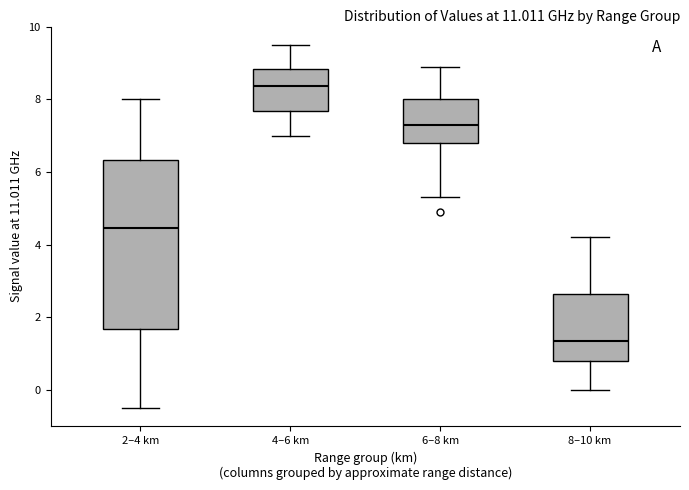

Reading left to right, read every box against the y-axis: the position of its median line, the range the box covers, and the ends of its whiskers. The values are not printed on the chart, so give them approximately, as read against the axis.

2–4 km: median 4.4, box 1.6 to 6.4, whiskers -0.4 to 8.0
4–6 km: median 8.4, box 7.6 to 8.8, whiskers 7.0 to 9.6
6–8 km: median 7.4, box 6.8 to 8.0, whiskers 5.4 to 9.0
8–10 km: median 1.4, box 0.8 to 2.6, whiskers 0.0 to 4.2